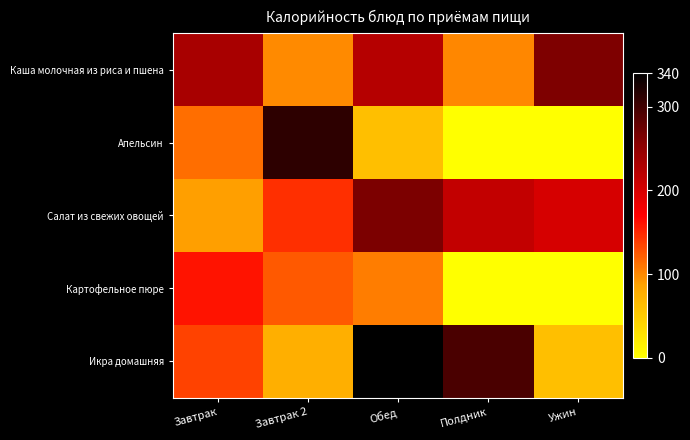

Rank the series by their maximum value, from lowest to highest.

Картофельное пюре, Каша молочная из риса и пшена, Салат из свежих овощей, Апельсин, Икра домашняя